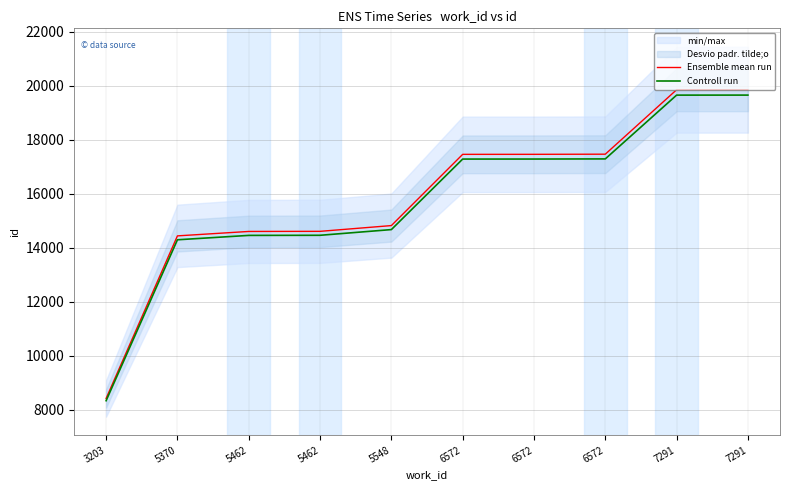

What is the difference between the highest and lowest values at 5548?

148.3